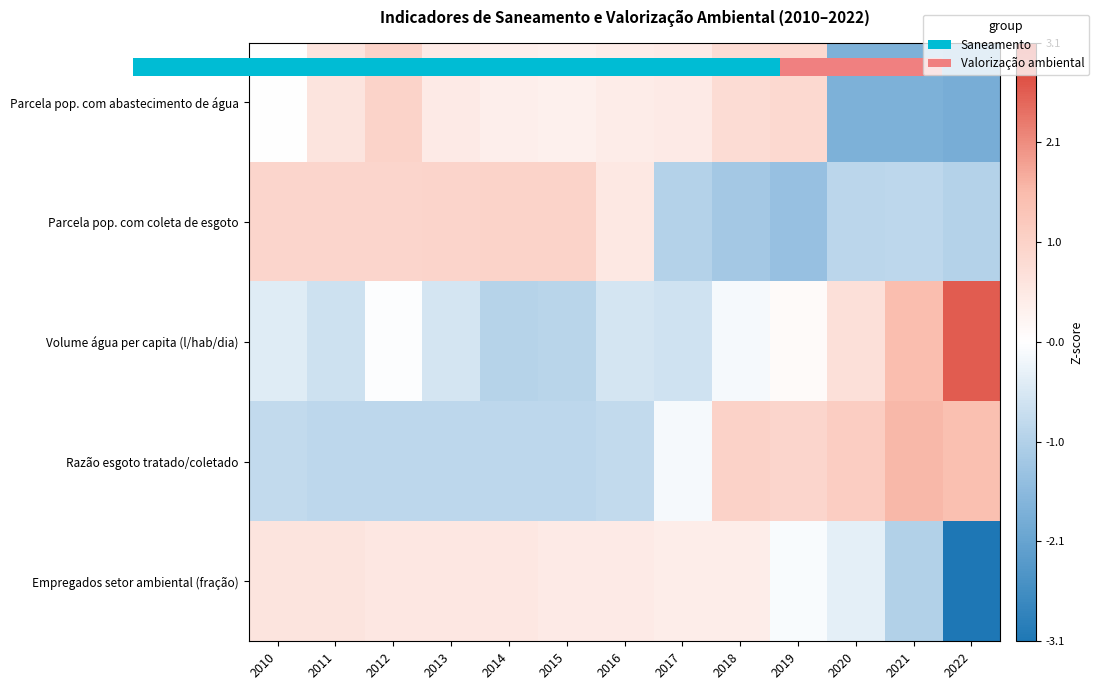

What value does the Volume água per capita (l/hab/dia) series have at 2010?

-0.4